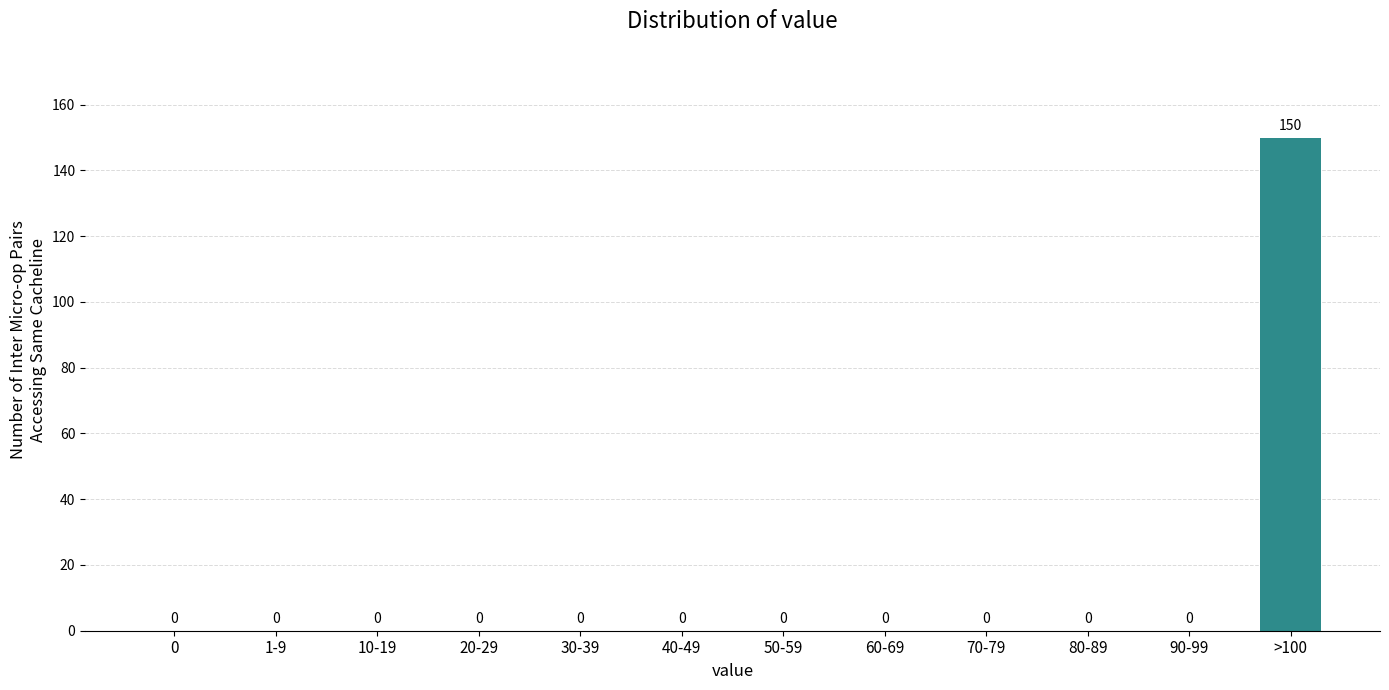

Reading left to right, transcribe all the data shown in this chart.

0=0	1-9=0	10-19=0	20-29=0	30-39=0	40-49=0	50-59=0	60-69=0	70-79=0	80-89=0	90-99=0	>100=150